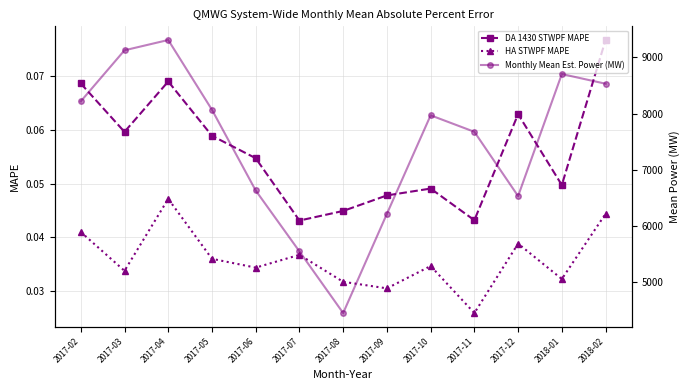

True or false: DA 1430 STWPF MAPE and Monthly Mean Est. Power (MW) intersect in this chart.

False